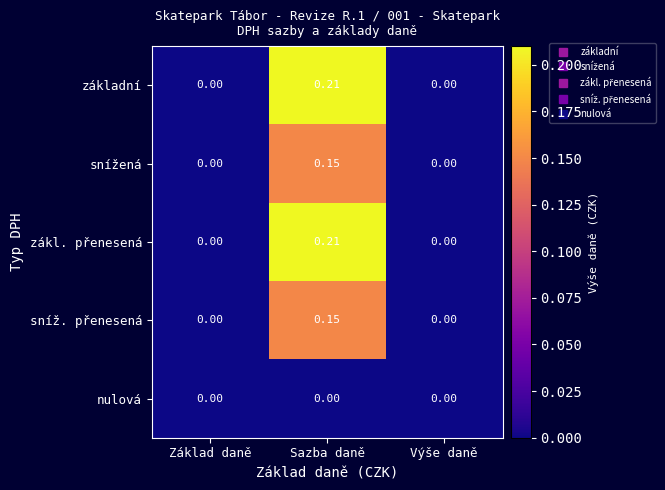

At which category is the sum across all series the highest?

Sazba daně